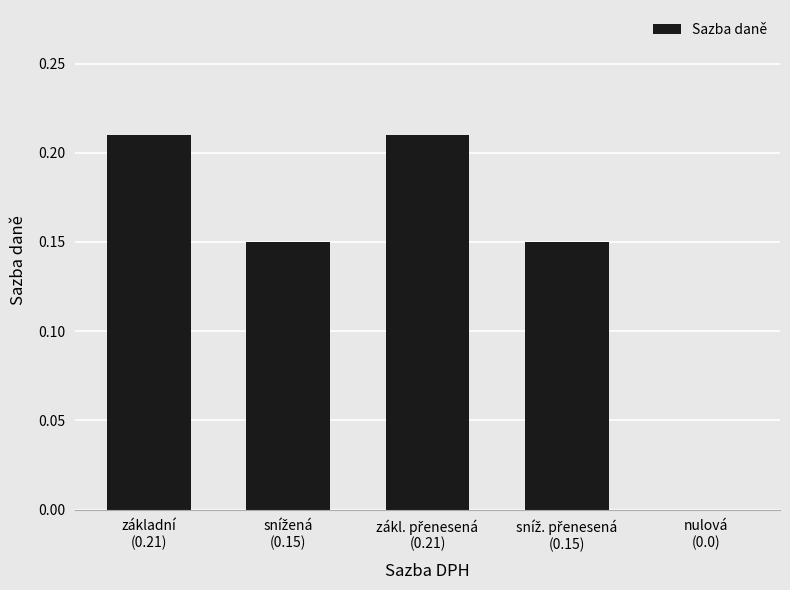

What is the difference between the values at nulová
(0.0) and snížená
(0.15)?

0.1